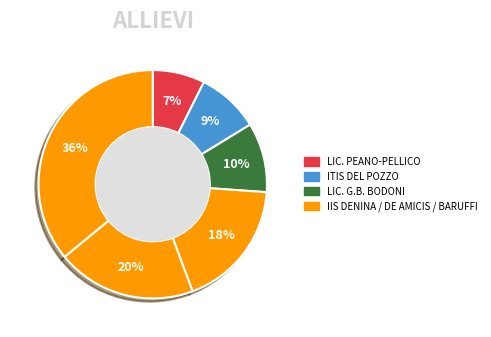

How many slices are in this pie chart?

6